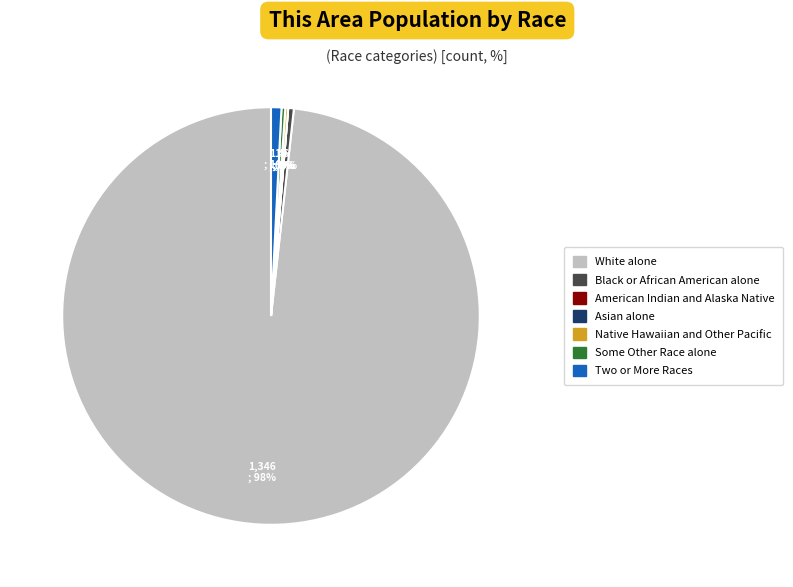

What is the largest slice in the pie chart?

White alone